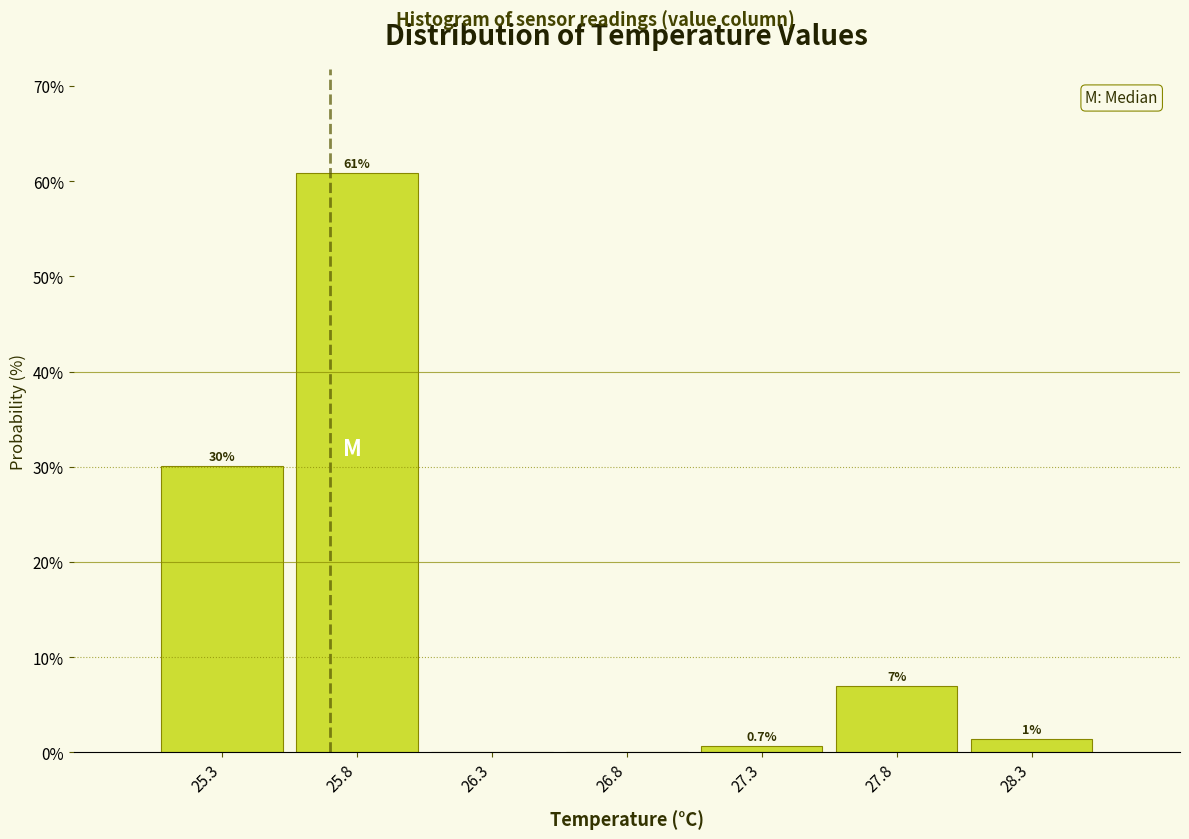

Over which range of the x-axis is the bar tallest?

25.55 to 26.05